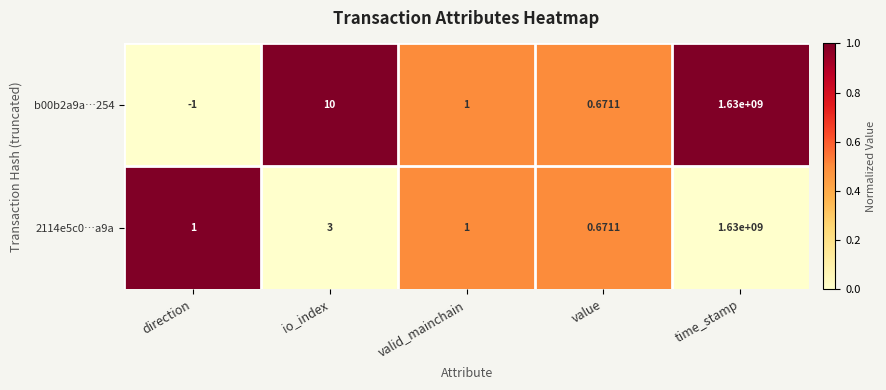

Where is 2114e5c0…a9a nearest to the value 815000000?

io_index